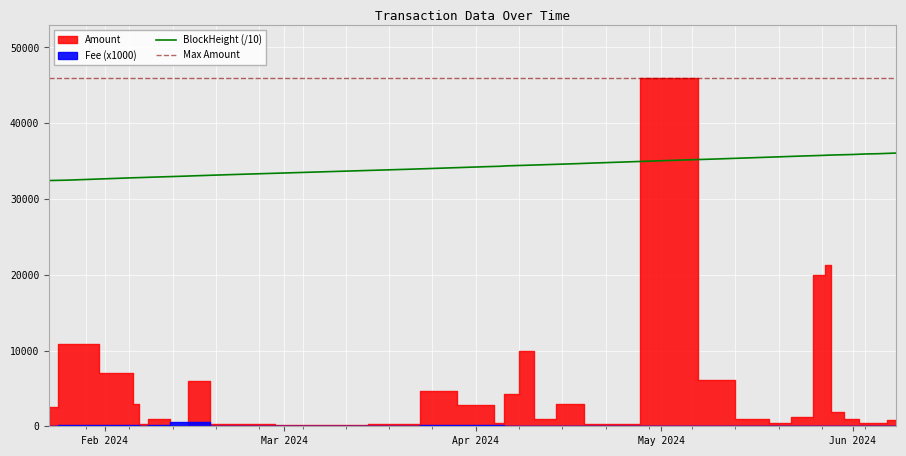

True or false: Max Amount and BlockHeight (/10) intersect in this chart.

False